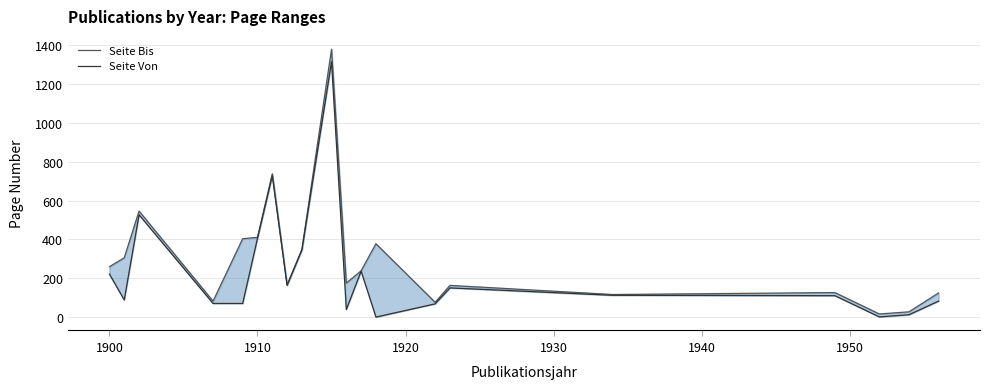

What is the difference between the maximum and minimum values in the Seite Von series?

1313